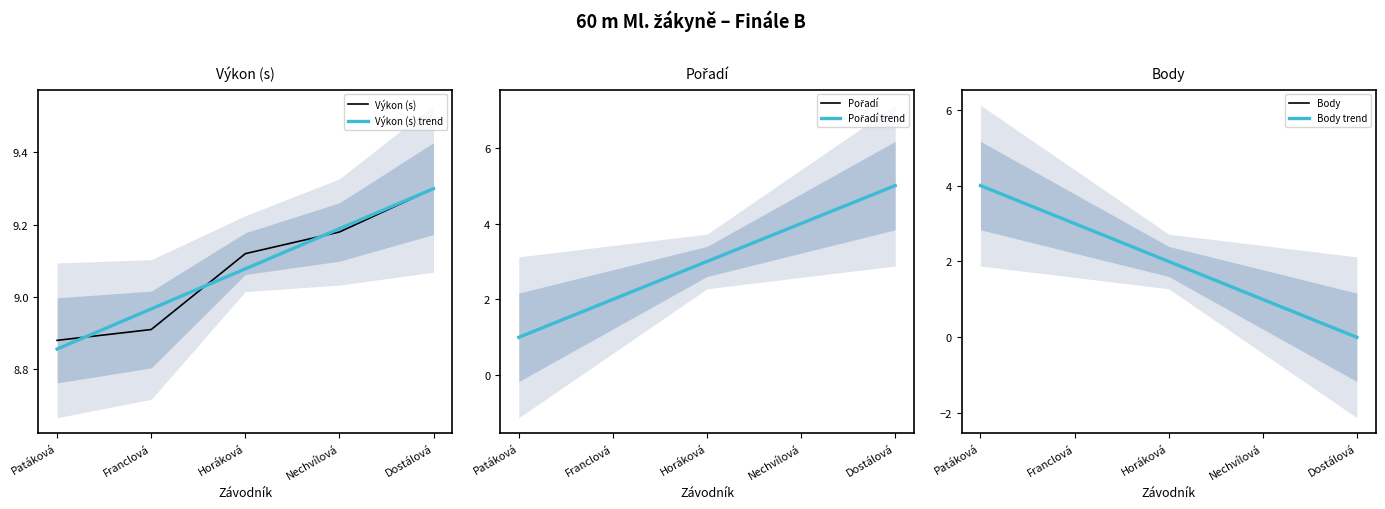

The value of Pořadí at Dostálová is 7.0. True or false?

False